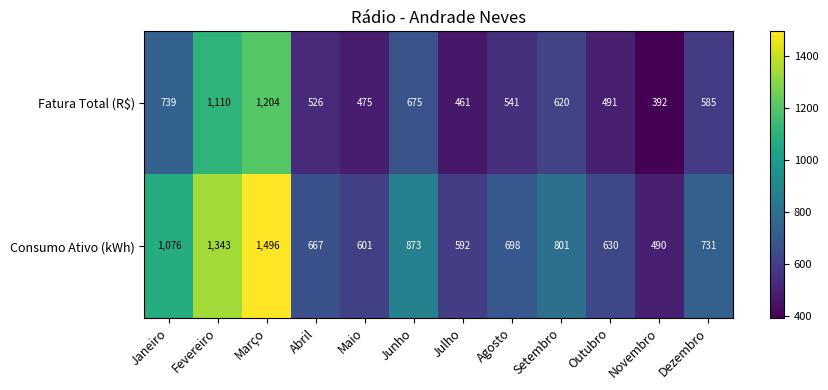

What is the total value across all series at Agosto?

1239